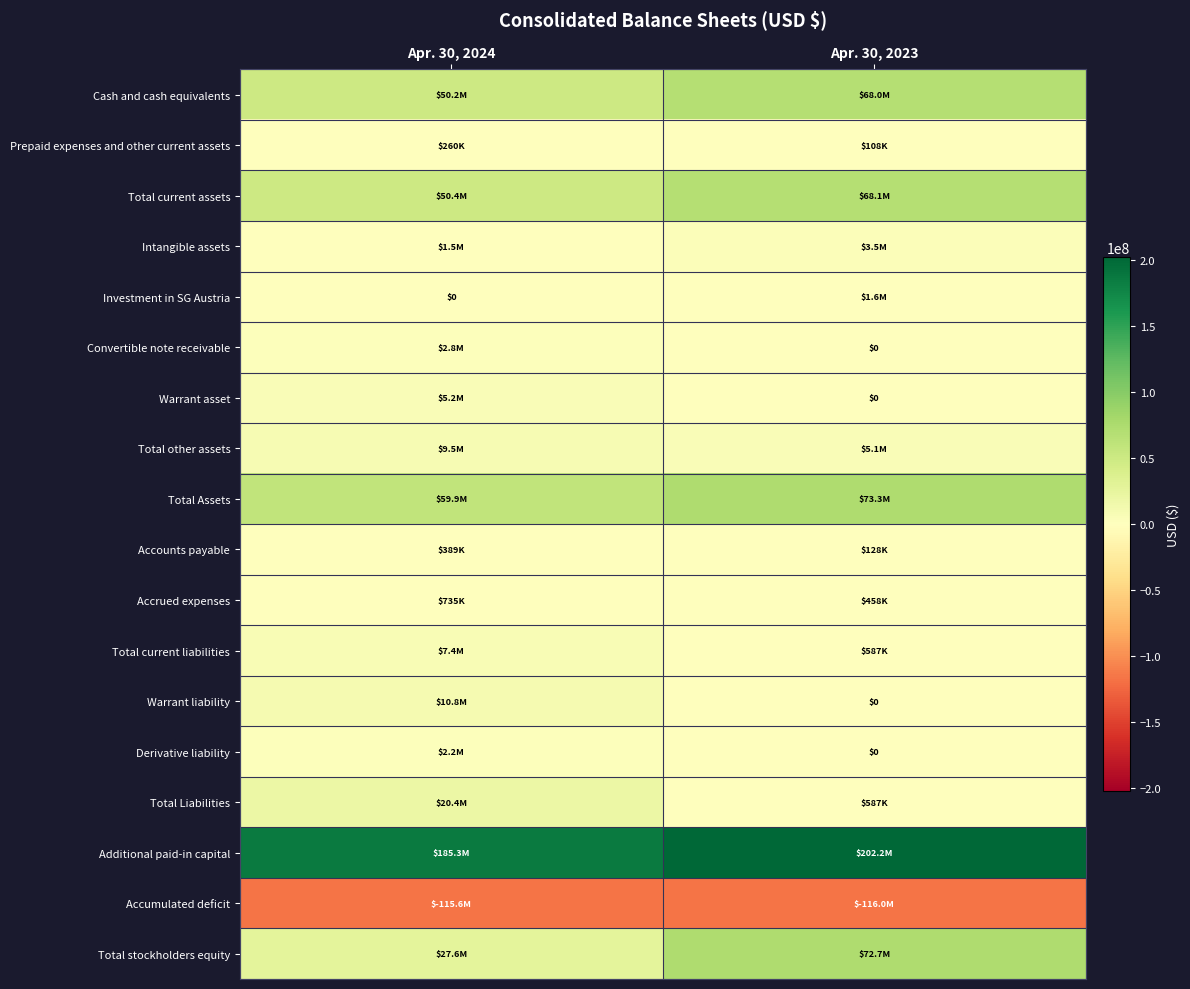

What is the average value of the Total Liabilities series?

10487922